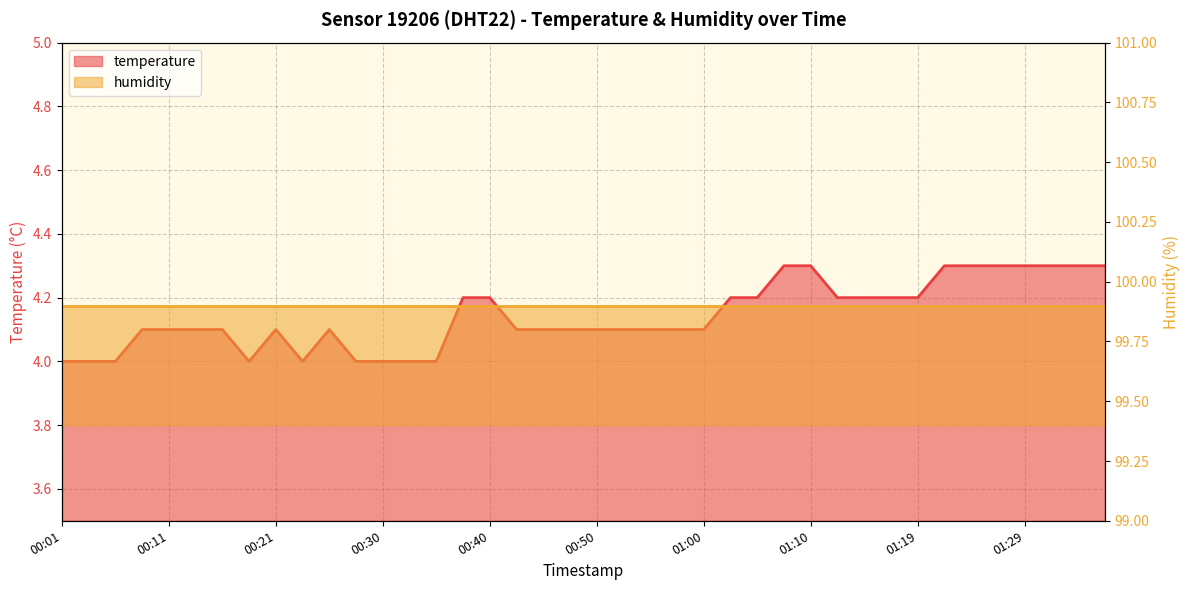

Reading right to left, list all the values displayed in this chart.

4.3	4.3	4.3	4.3	4.3	4.3	4.3	4.2	4.2	4.2	4.2	4.3	4.3	4.2	4.2	4.1	4.1	4.1	4.1	4.1	4.1	4.1	4.1	4.2	4.2	4.0	4.0	4.0	4.0	4.1	4.0	4.1	4.0	4.1	4.1	4.1	4.1	4.0	4.0	4.0